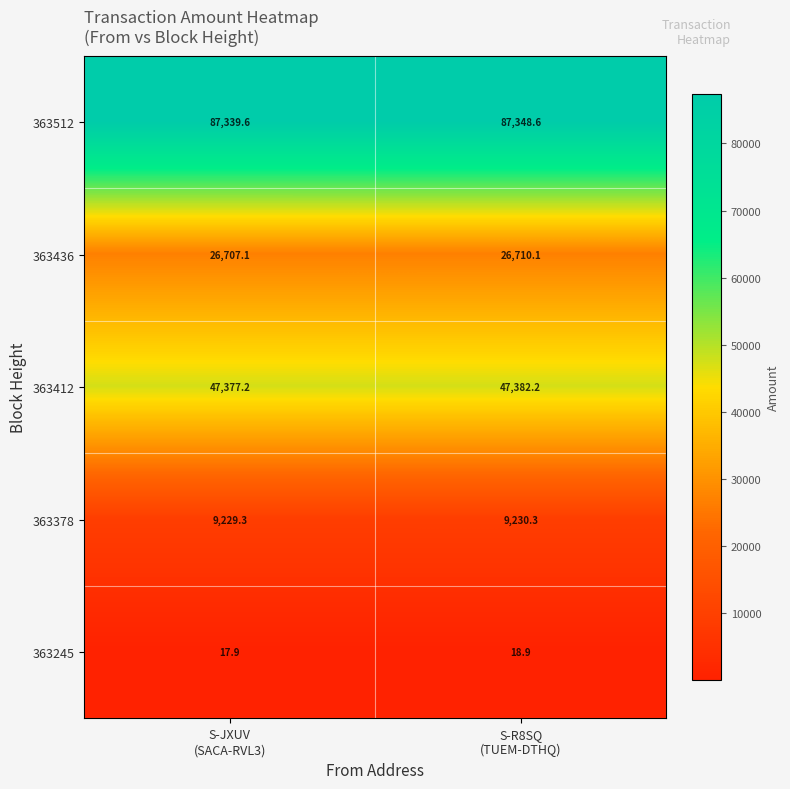

Rank the series by their maximum value, from highest to lowest.

363512, 363412, 363436, 363378, 363245